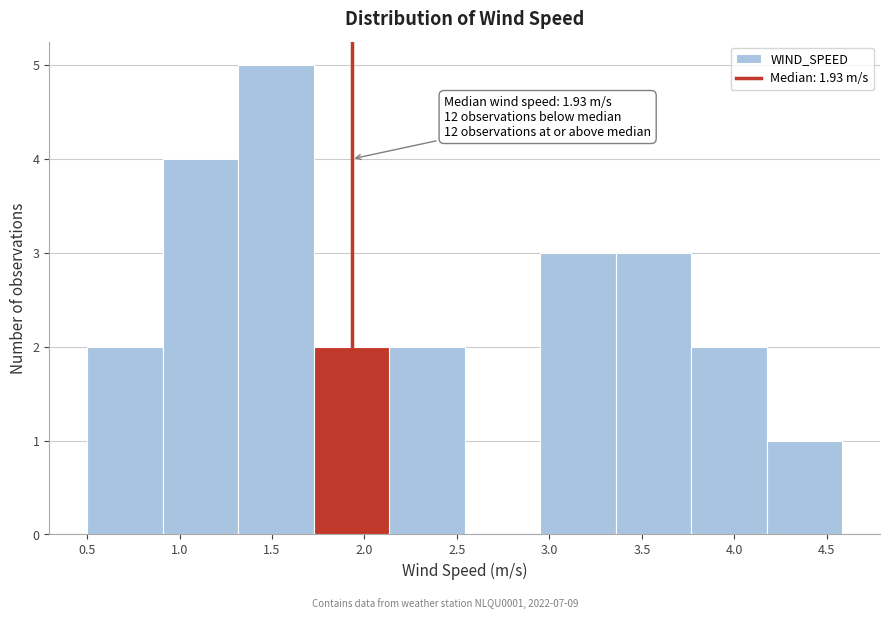

Which range on the x-axis has the tallest bar?

1.30 to 1.75